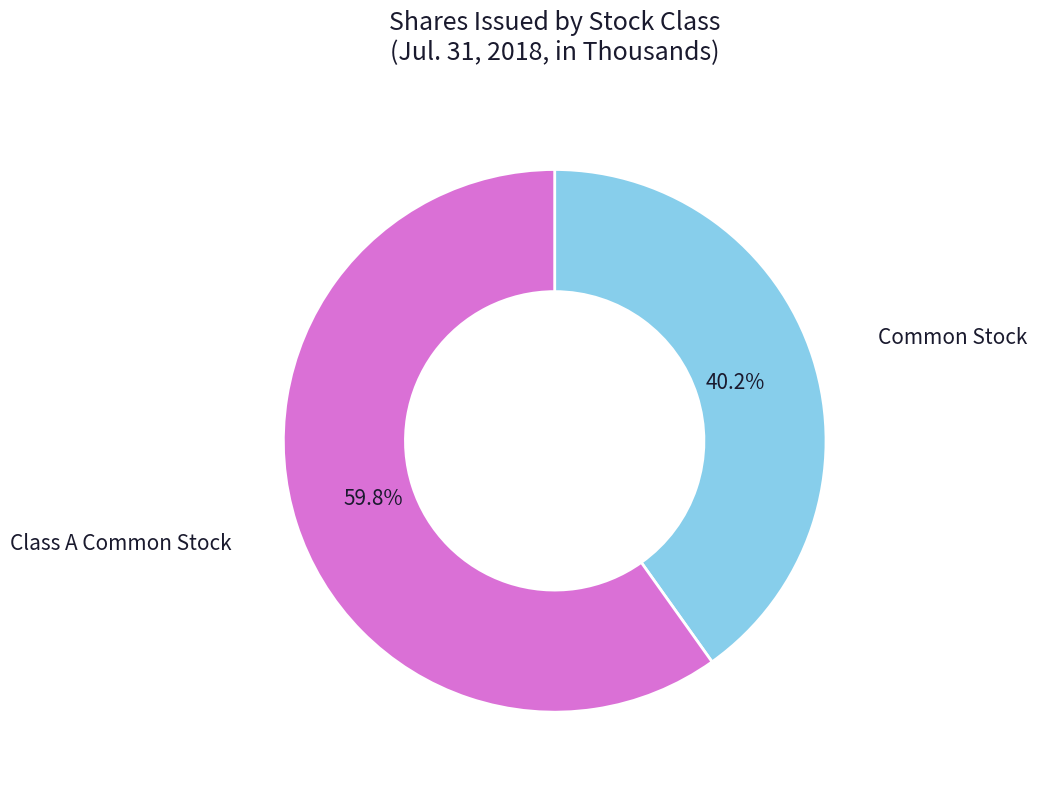

Which category accounts for the majority?

Class A Common Stock